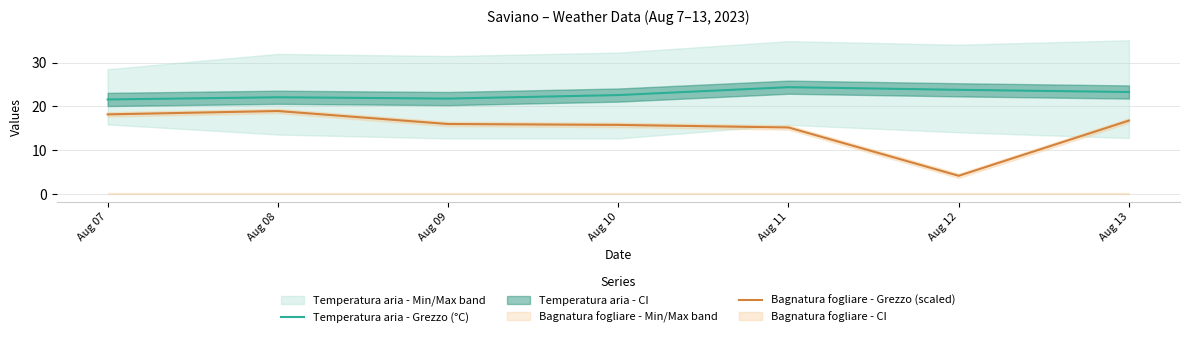

True or false: Temperatura aria - Grezzo (°C) and Bagnatura fogliare - Grezzo (scaled) intersect in this chart.

False